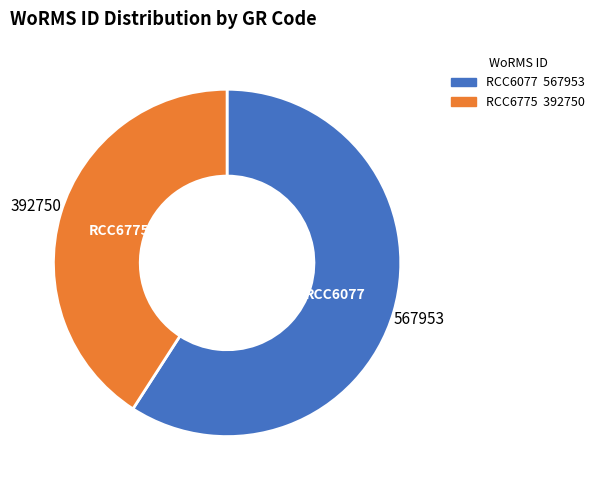

Is the sum of RCC6077 and RCC6775 greater than half?

Yes